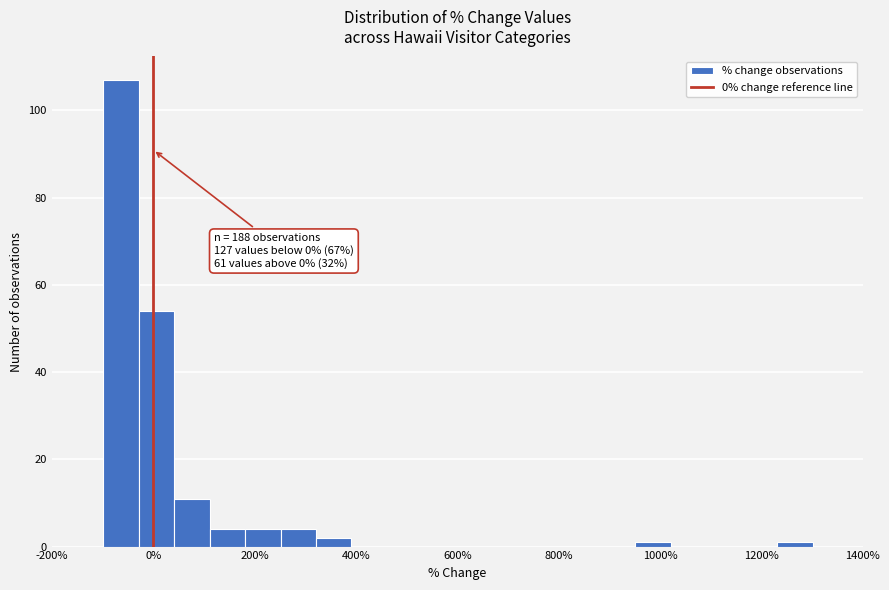

Around what value on the x-axis is the tallest bar? Give the approximate position of its centre, as read against the axis.

-60